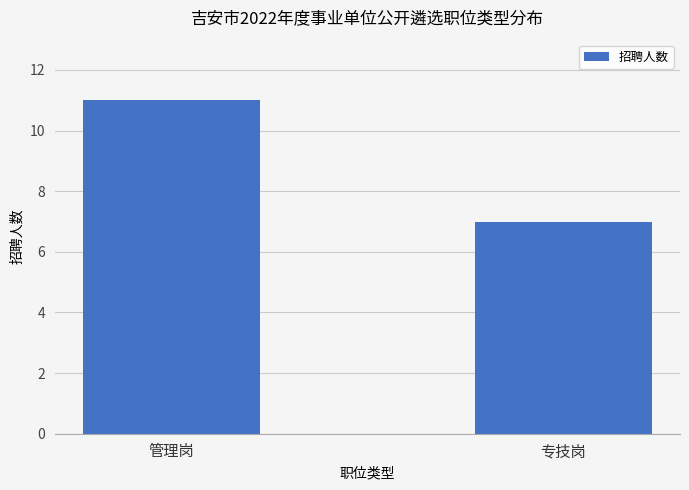

Count the number of data series in this chart.

1